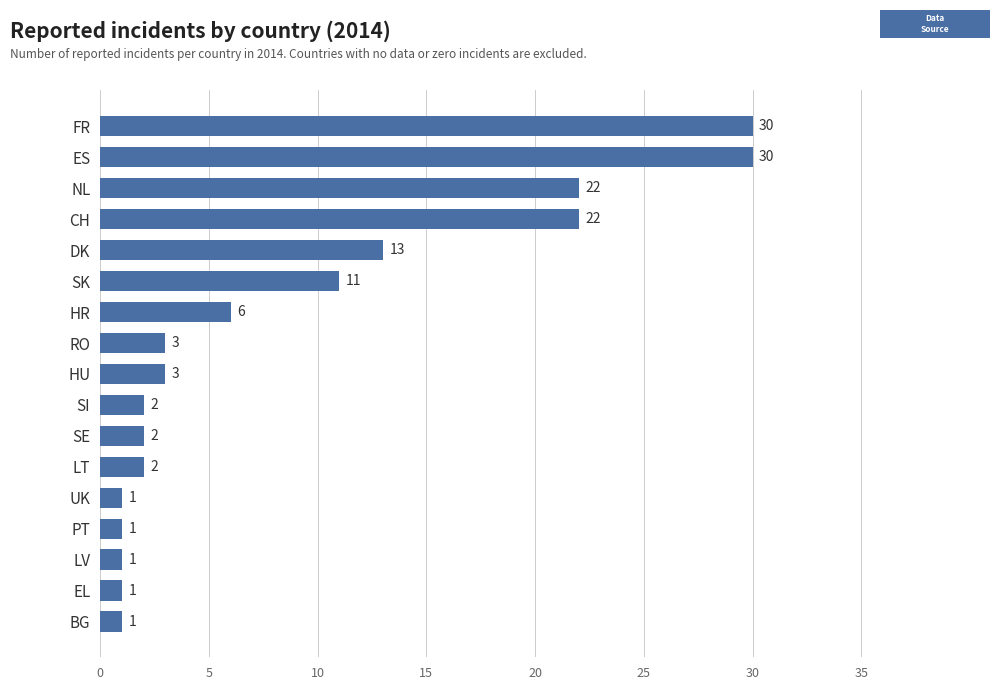

What is the maximum value shown in the chart?

30